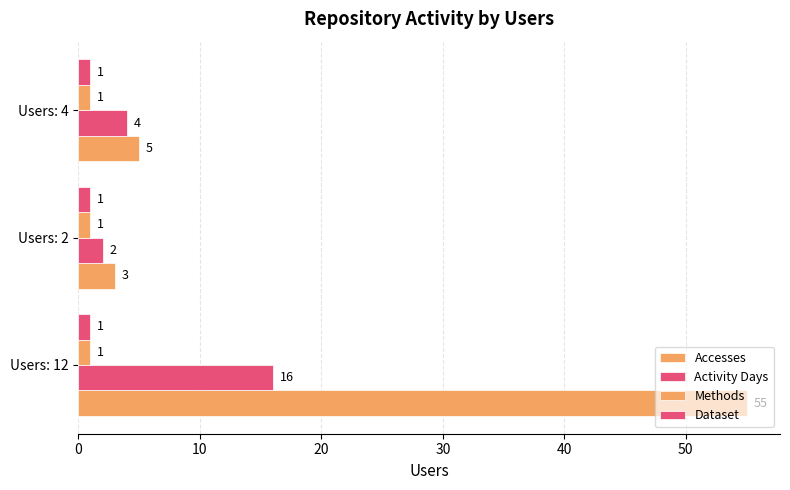

How many categories are shown in the chart?

3